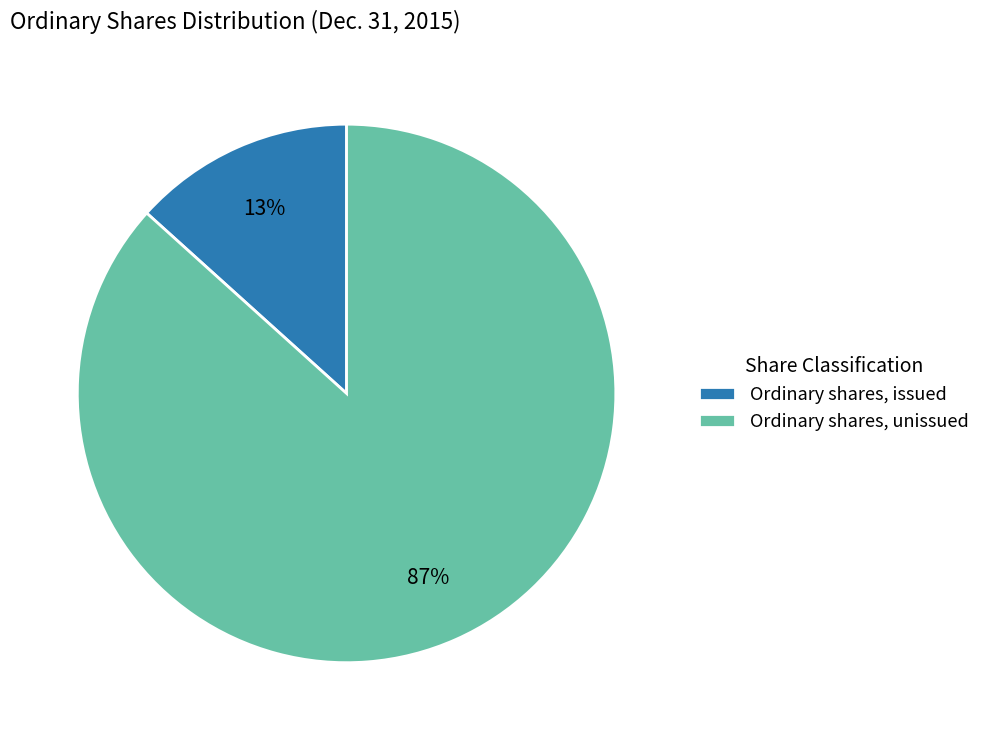

True or false: Ordinary shares, unissued accounts for 97% of the total.

False